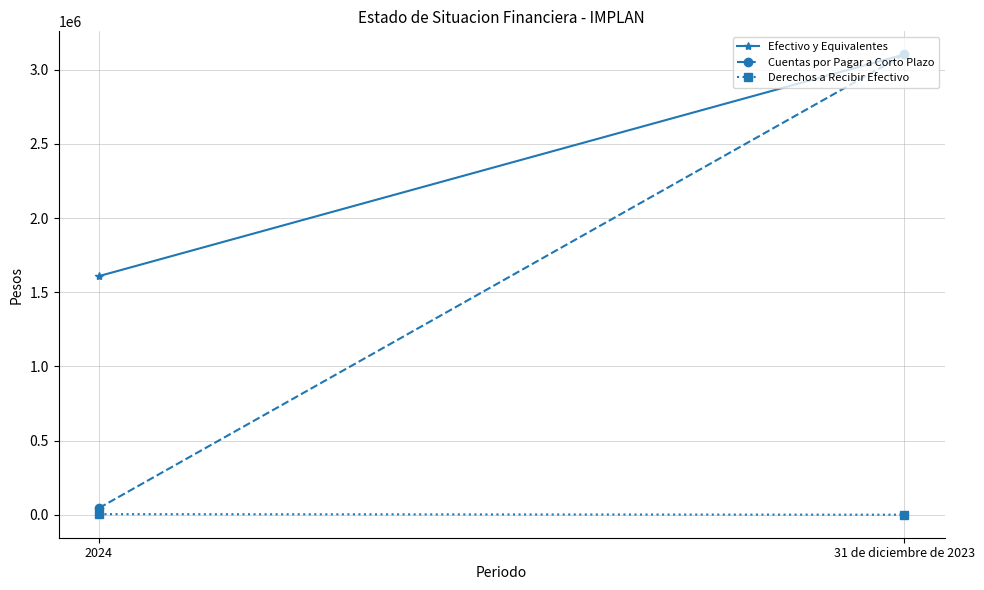

What is the minimum value for Cuentas por Pagar a Corto Plazo?

45056.0